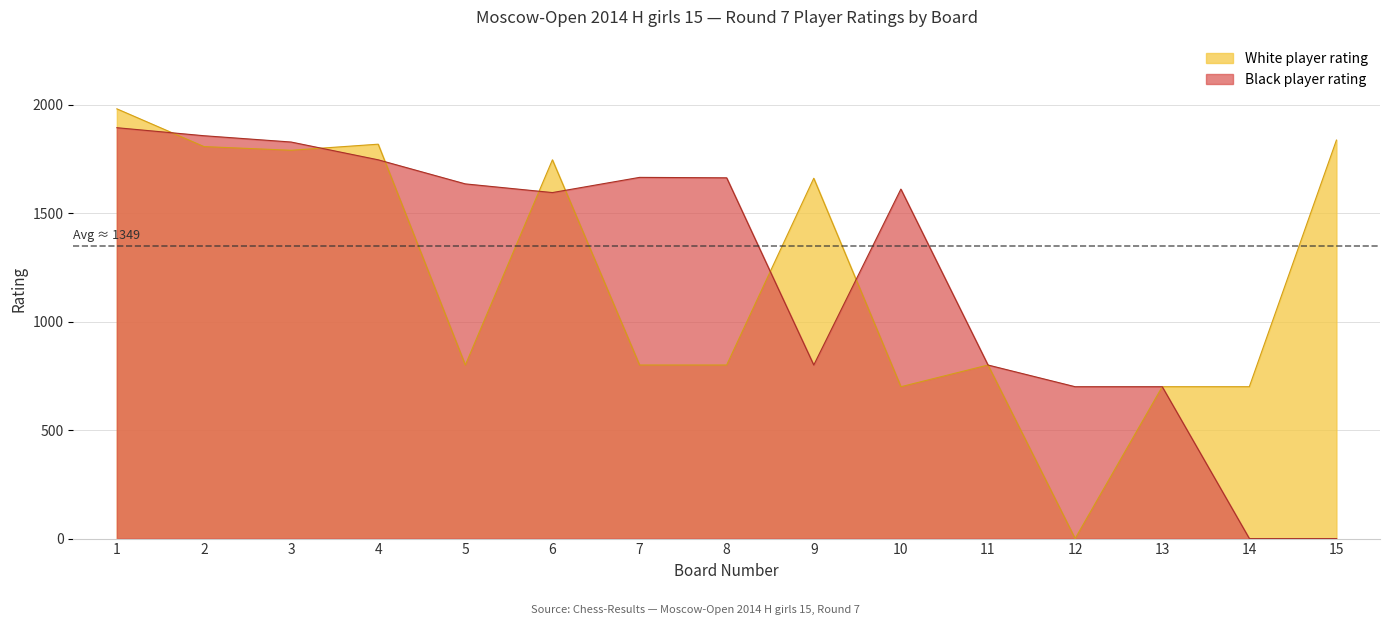

Where is the first local maximum for White player rating?

4